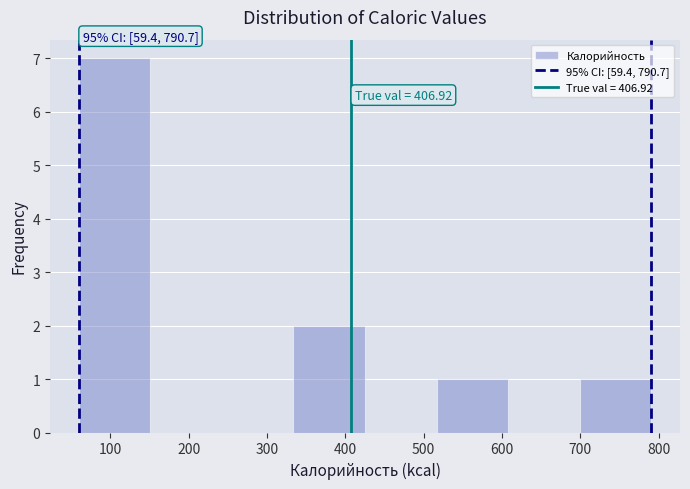

Over which range of the x-axis is the bar tallest?

60 to 150